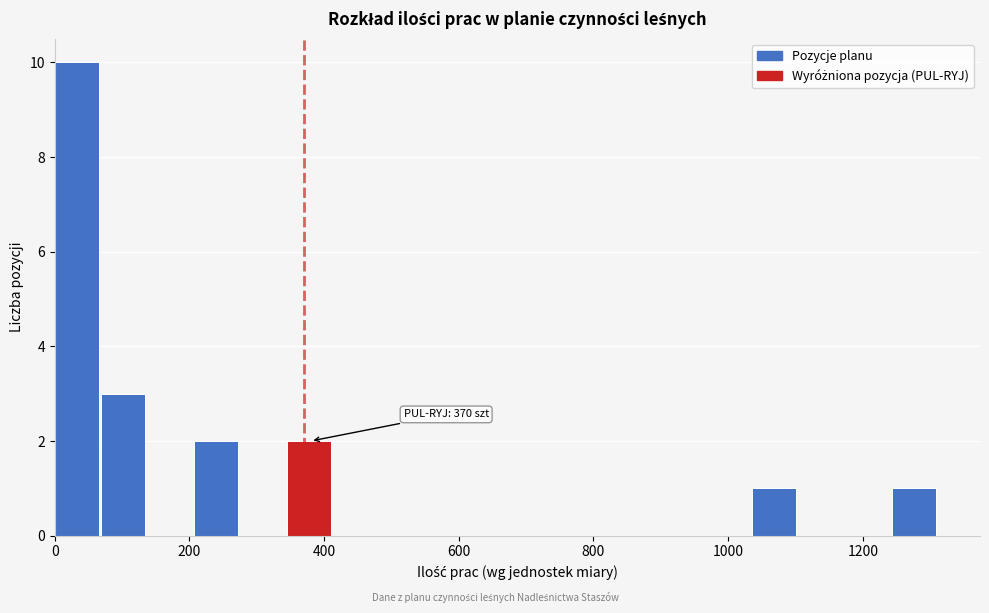

Read against the x-axis, roughly where is the centre of the tallest bar?

40